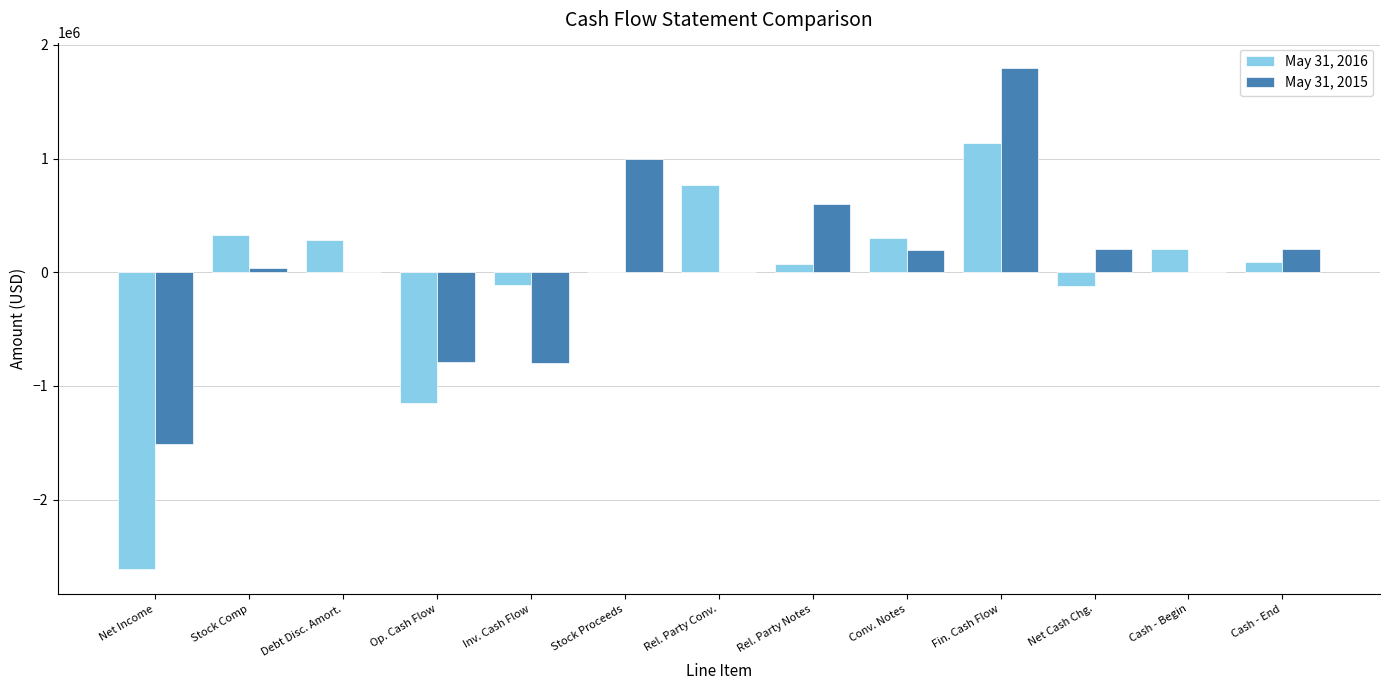

What is the spread (max minus min) of values at Debt Disc. Amort.?

280761